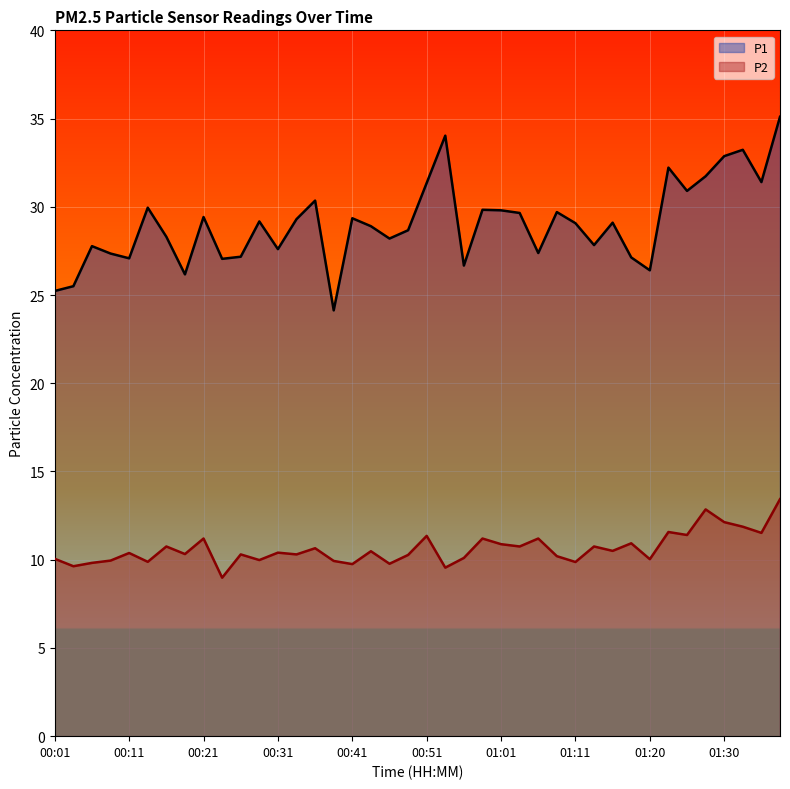

True or false: P1 and P2 cross at least once.

False